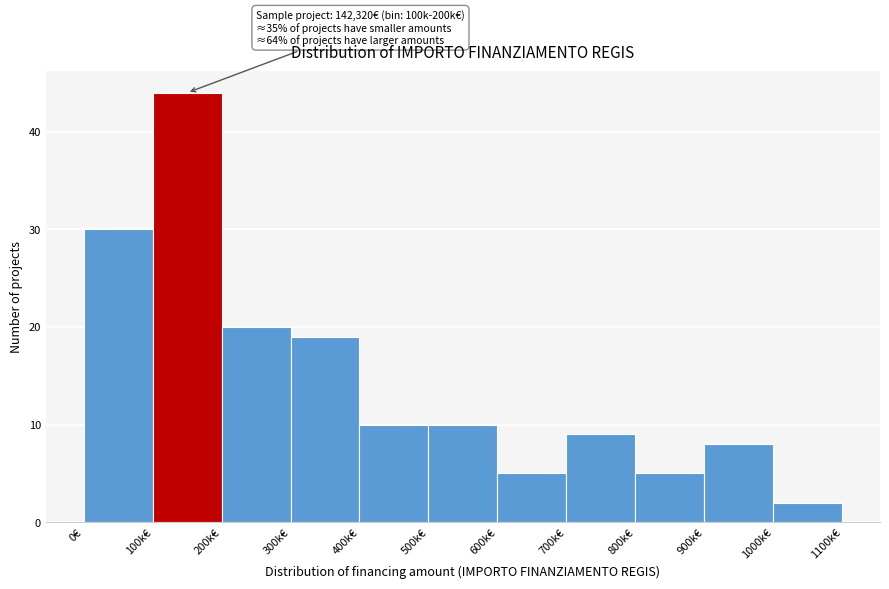

Reading right to left, list all the values displayed in this chart.

2	8	5	9	5	10	10	19	20	44	30